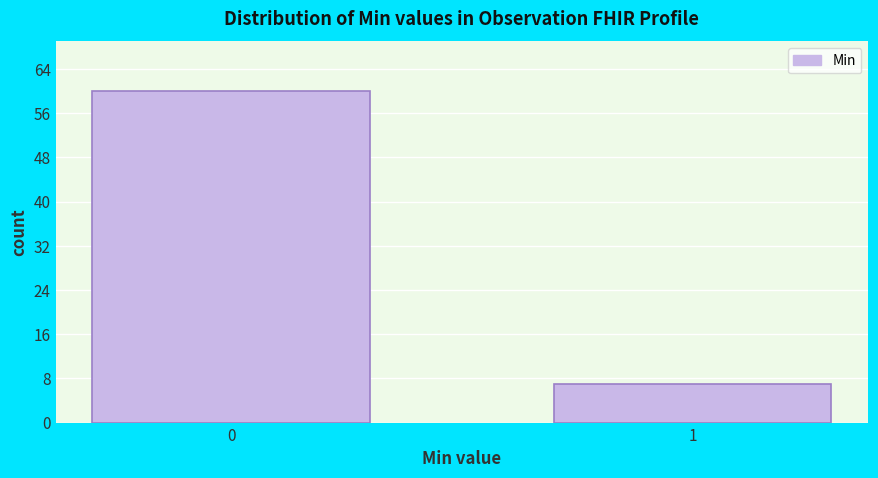

Reading right to left, what are all the values shown in this chart?

1=7	0=60